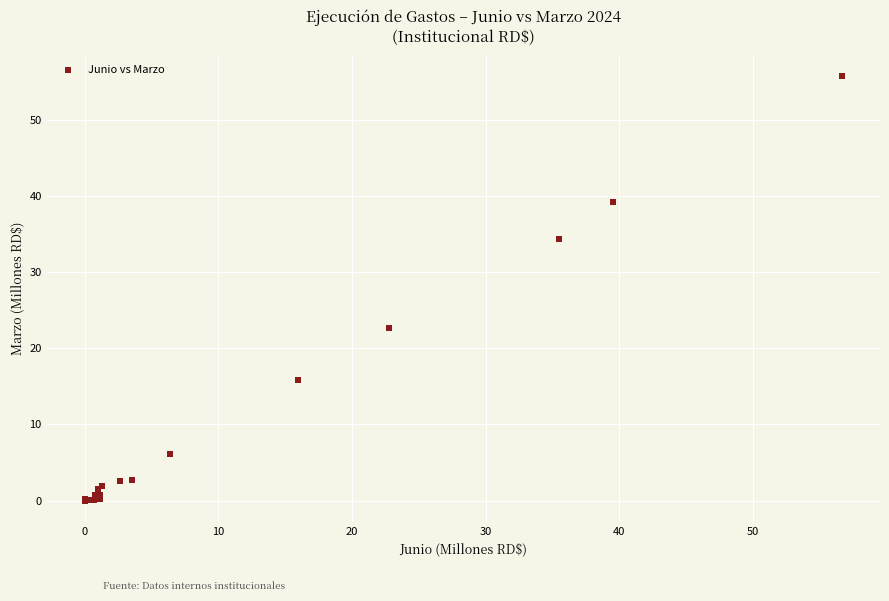

What Y value in the scatter plot is closest to 27?

22.7